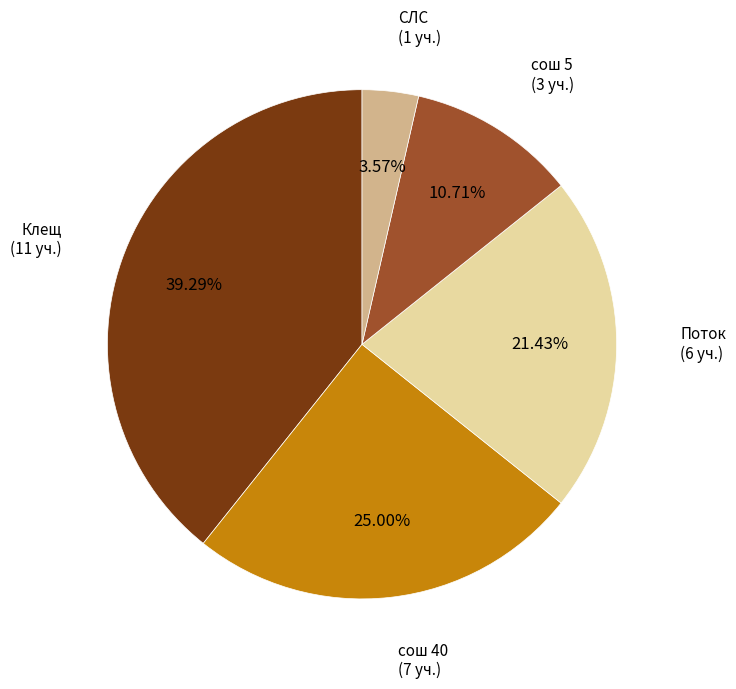

Is there a majority slice in this chart?

No